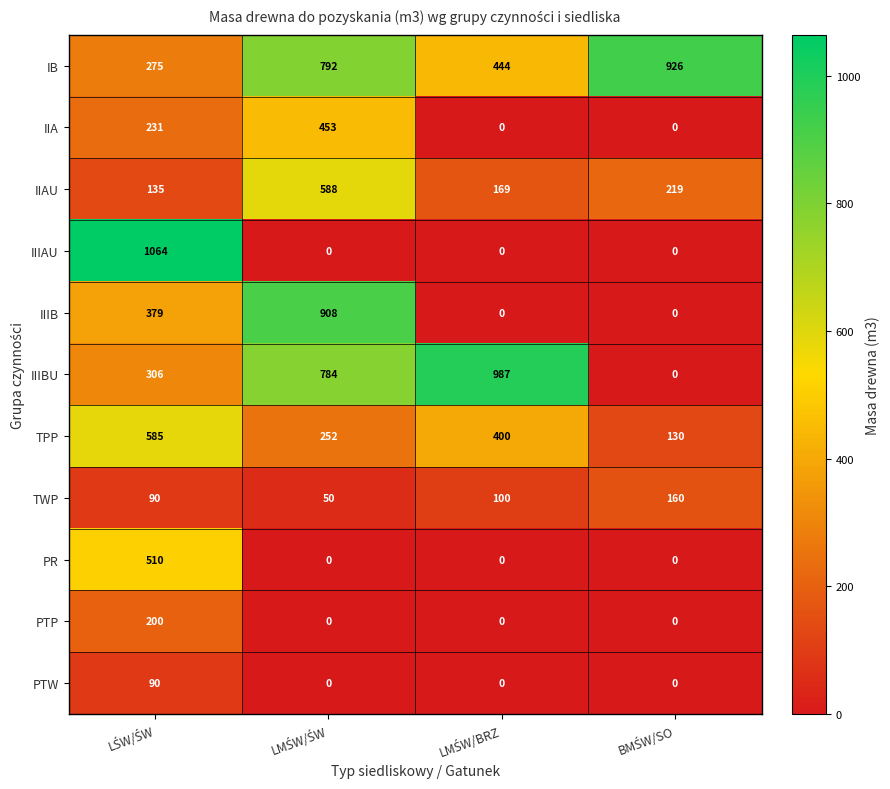

What is the sum of all IIA values?

684